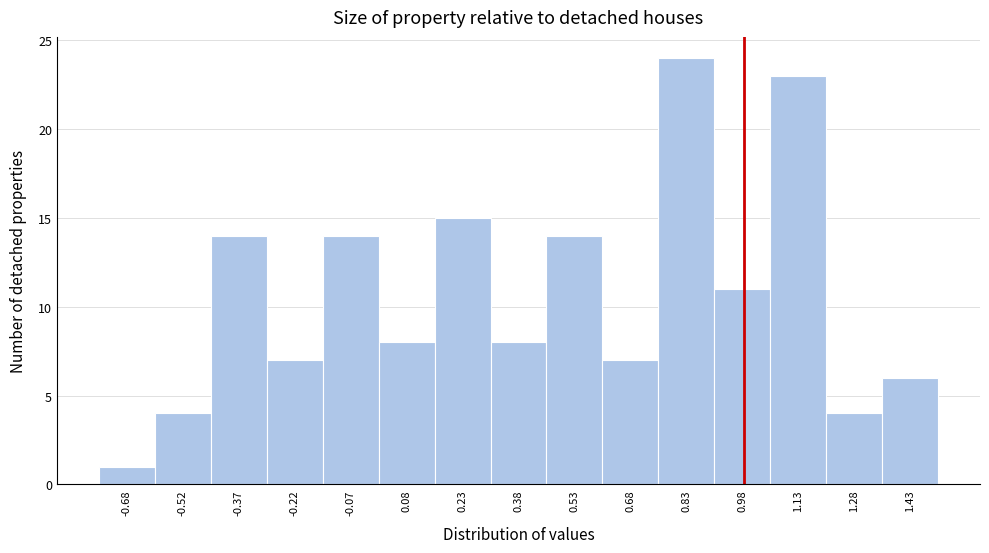

Reading left to right, list every bar in this chart as the range it spans on the x-axis followed by its height. Neither the bar edges nor the heights are printed on the chart, so give them approximately, as read against the axes.

-0.75 to -0.60: 1
-0.60 to -0.45: 4
-0.45 to -0.30: 14
-0.30 to -0.15: 7
-0.15 to 0.00: 14
0.00 to 0.15: 8
0.15 to 0.30: 15
0.30 to 0.45: 8
0.45 to 0.60: 14
0.60 to 0.75: 7
0.75 to 0.90: 24
0.90 to 1.05: 11
1.05 to 1.20: 23
1.20 to 1.35: 4
1.35 to 1.50: 6